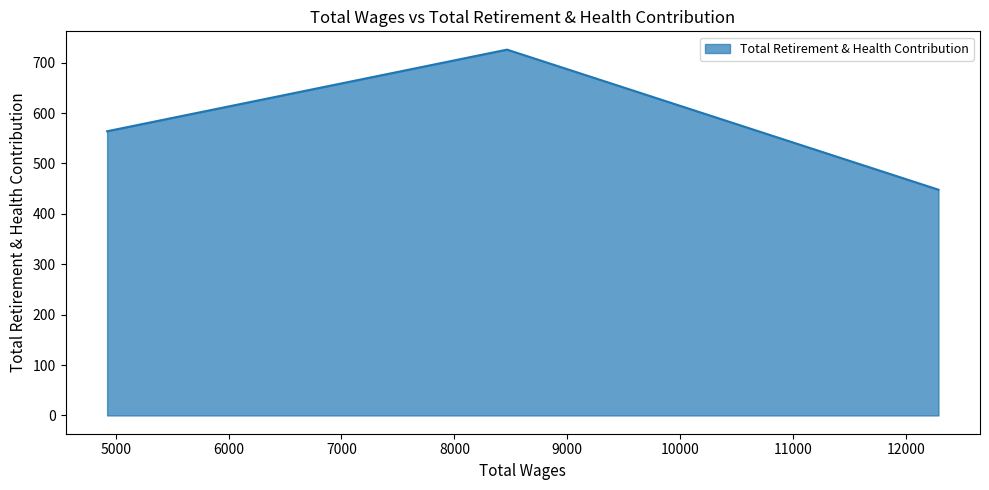

What is the difference between the second highest and minimum values?

116